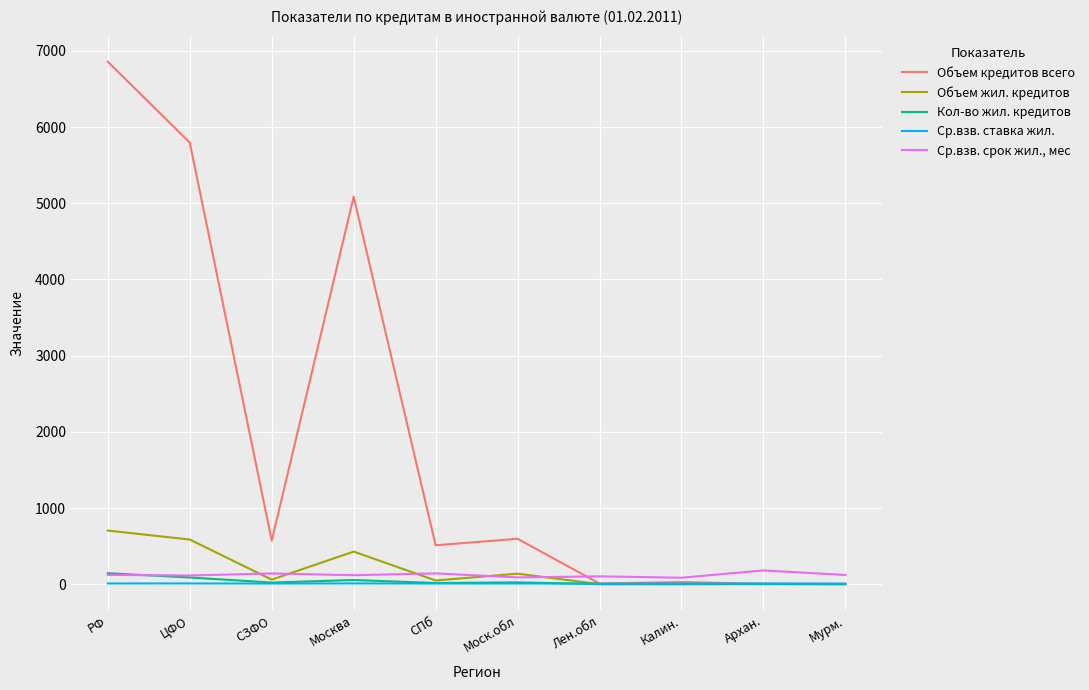

Count the number of data series in this chart.

5